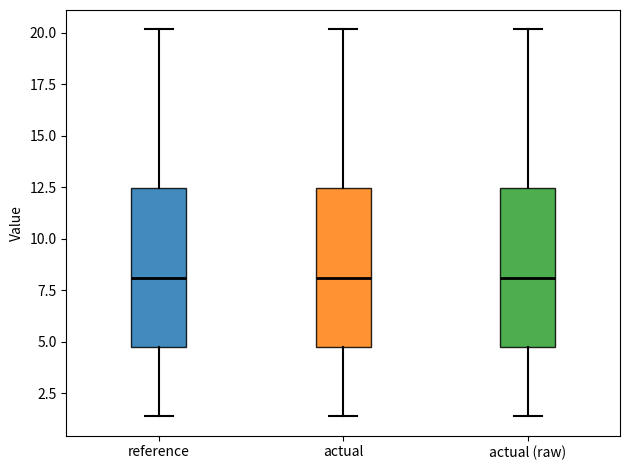

Reading left to right, transcribe this box plot: for each box, give where its median line is, the range the box spans, and where its two whiskers end, as read against the y-axis. The values are not printed on the chart, so give them approximately, as read against the axis.

reference: median 8.0, box 5.0 to 12.5, whiskers 1.5 to 20.0
actual: median 8.0, box 5.0 to 12.5, whiskers 1.5 to 20.0
actual (raw): median 8.0, box 5.0 to 12.5, whiskers 1.5 to 20.0